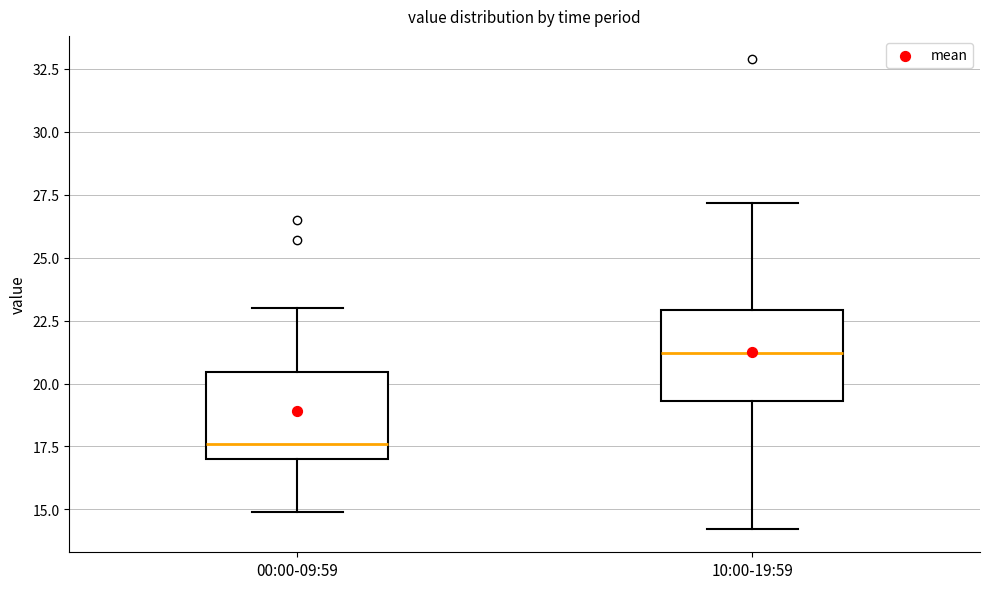

Which box has the highest median line?

10:00-19:59